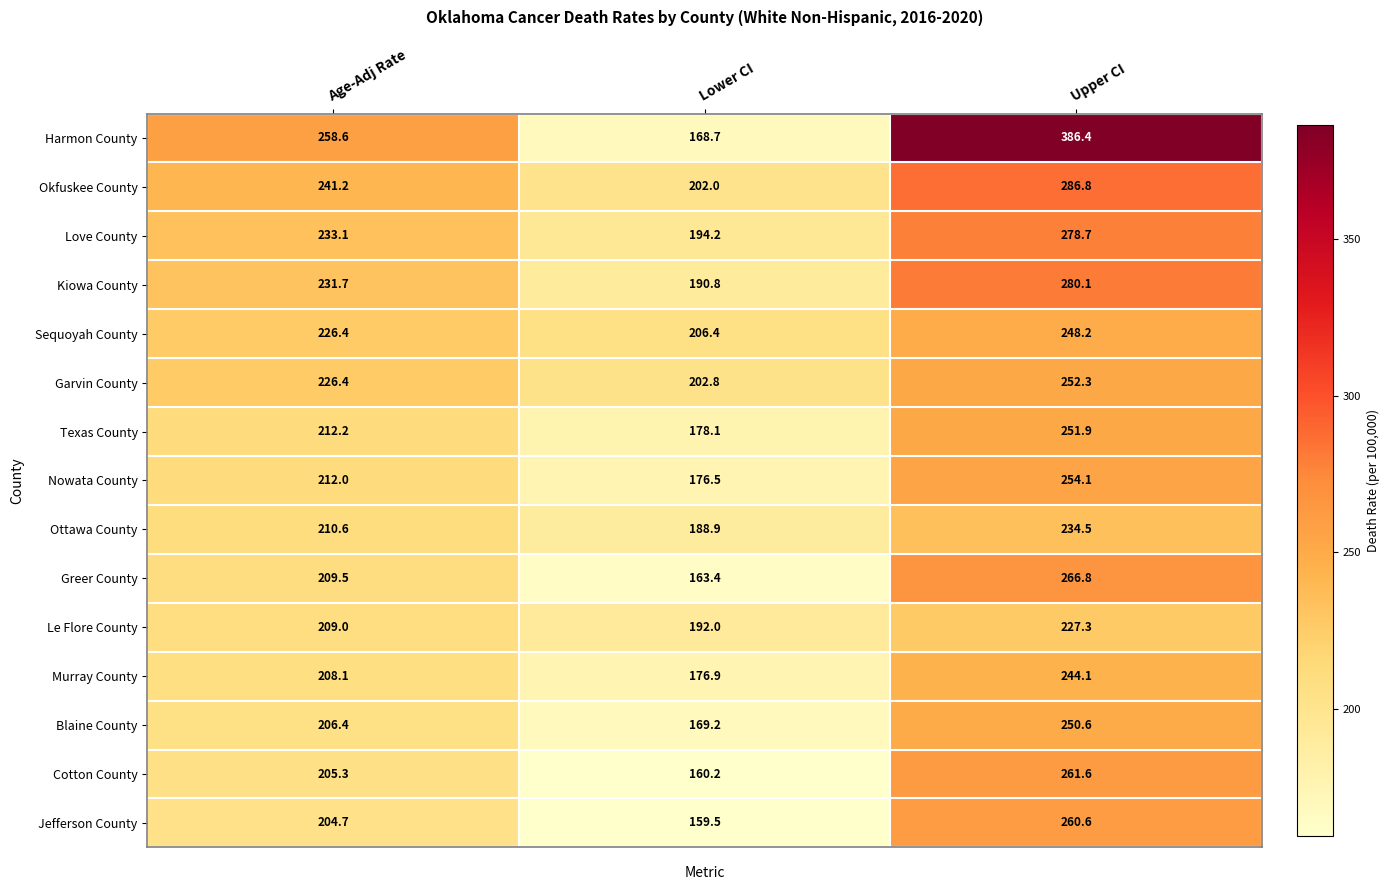

What is the smallest value displayed?

159.5